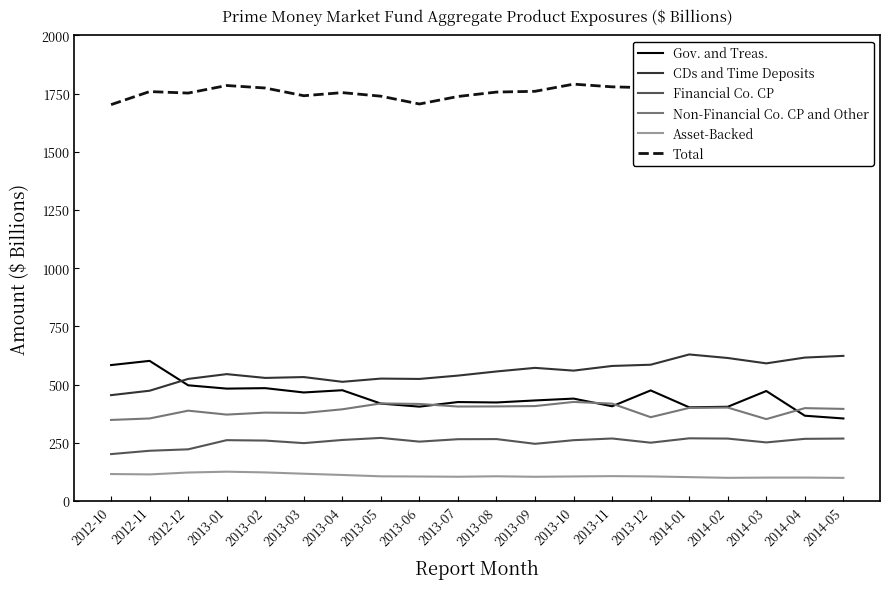

What is the minimum value for Total?

1702.5